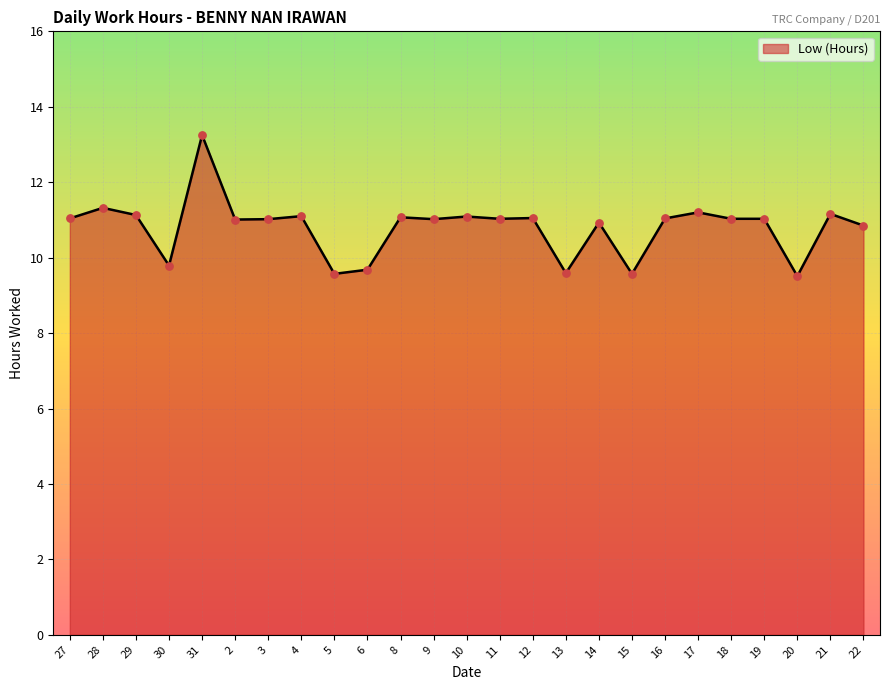

Approximately how many times larger is the value at 13 compared to 8?

0.9